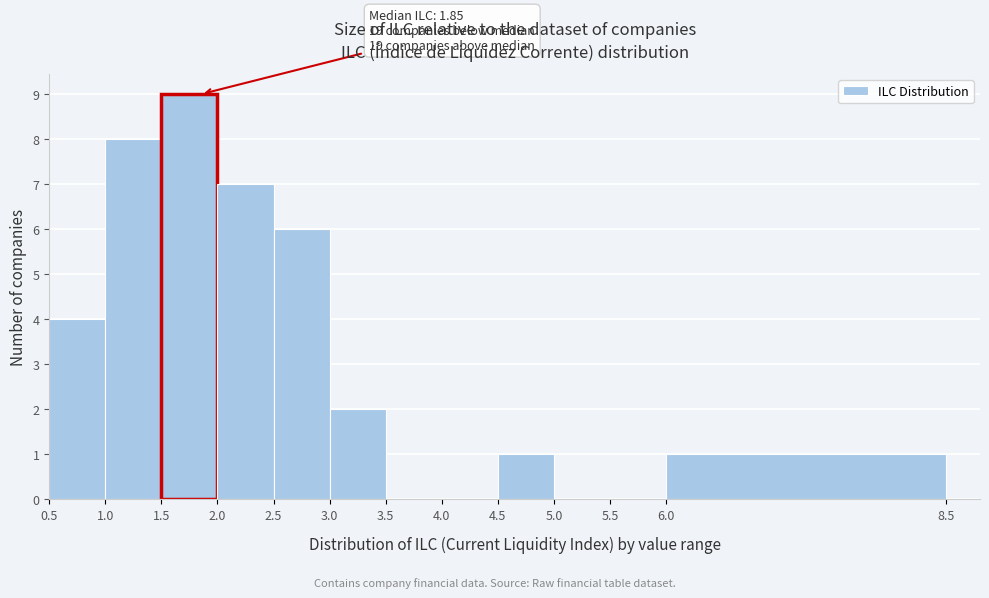

Over which range of the x-axis is the bar tallest?

1.5 to 2.0